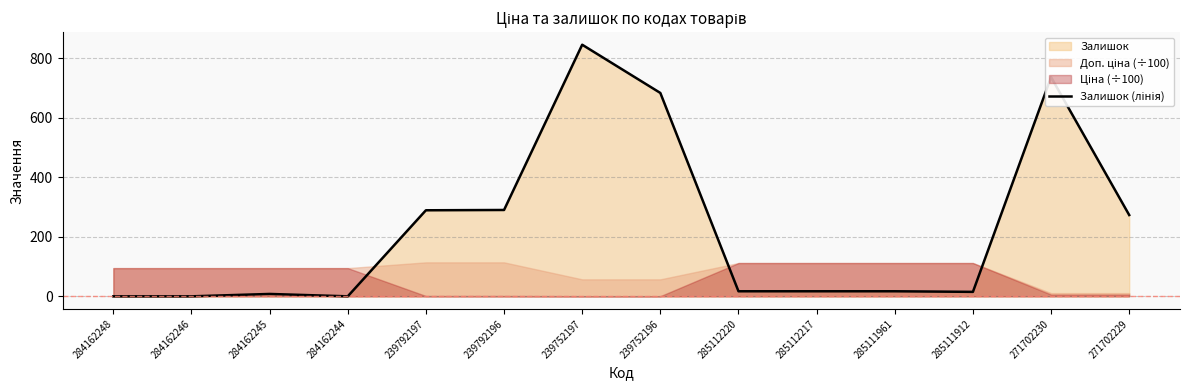

What is the difference between the second highest and second lowest values?

736